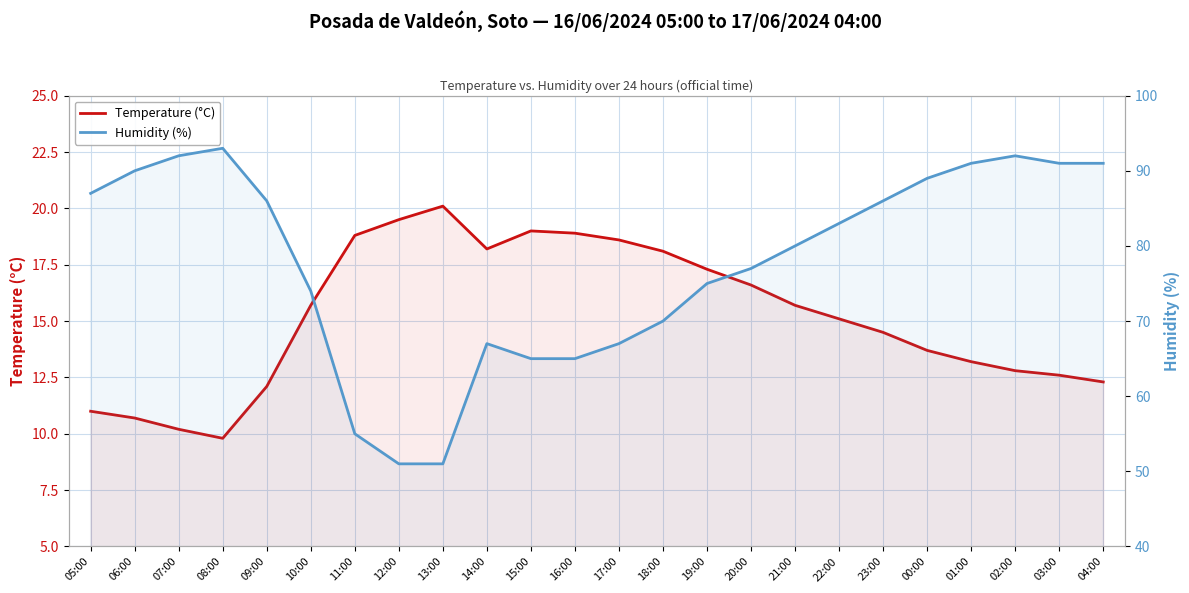

Reading left to right, list all the values displayed in this chart.

Temperature (°C): 11.0	10.7	10.2	9.8	12.1	15.7	18.8	19.5	20.1	18.2	19.0	18.9	18.6	18.1	17.3	16.6	15.7	15.1	14.5	13.7	13.2	12.8	12.6	12.3
Humidity (%): 87.0	90.0	92.0	93.0	86.0	74.0	55.0	51.0	51.0	67.0	65.0	65.0	67.0	70.0	75.0	77.0	80.0	83.0	86.0	89.0	91.0	92.0	91.0	91.0